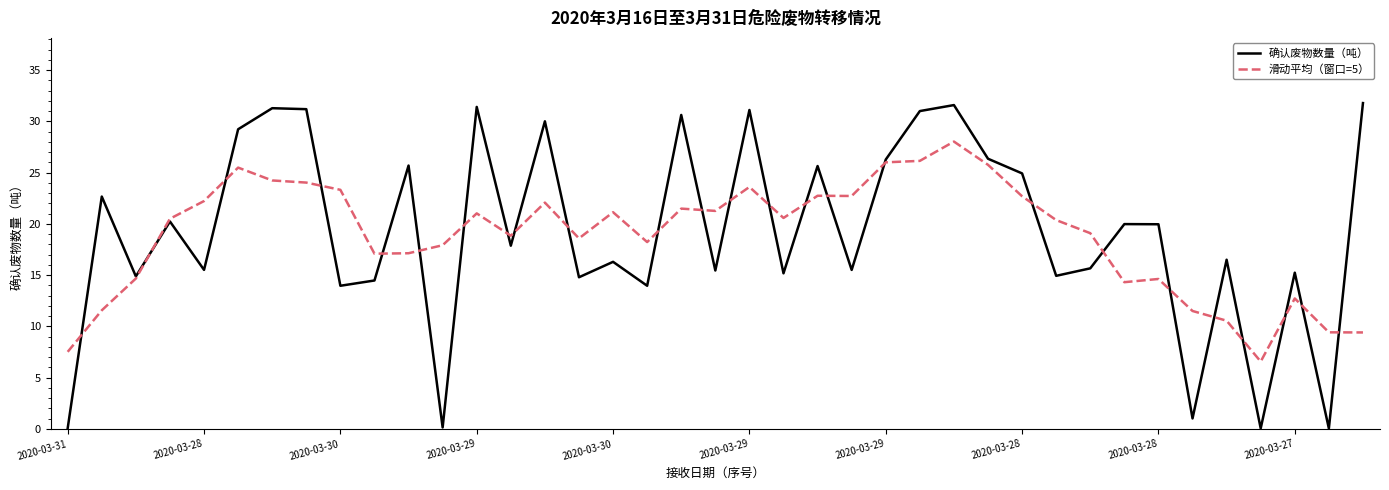

List the series in order of their peak value, lowest first.

滑动平均（窗口=5）, 确认废物数量（吨）